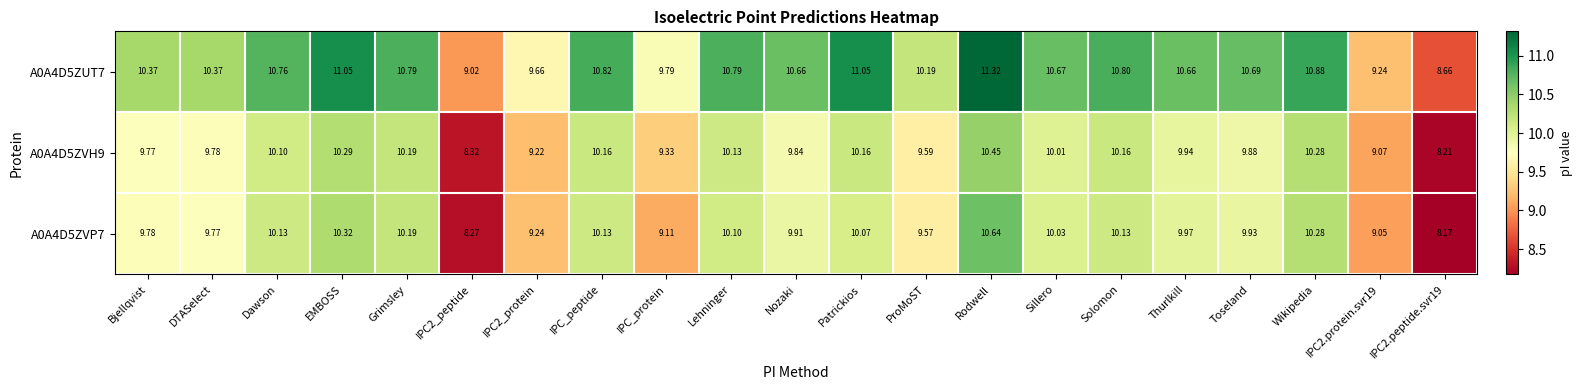

At how many categories does at least one series exceed 11?

3